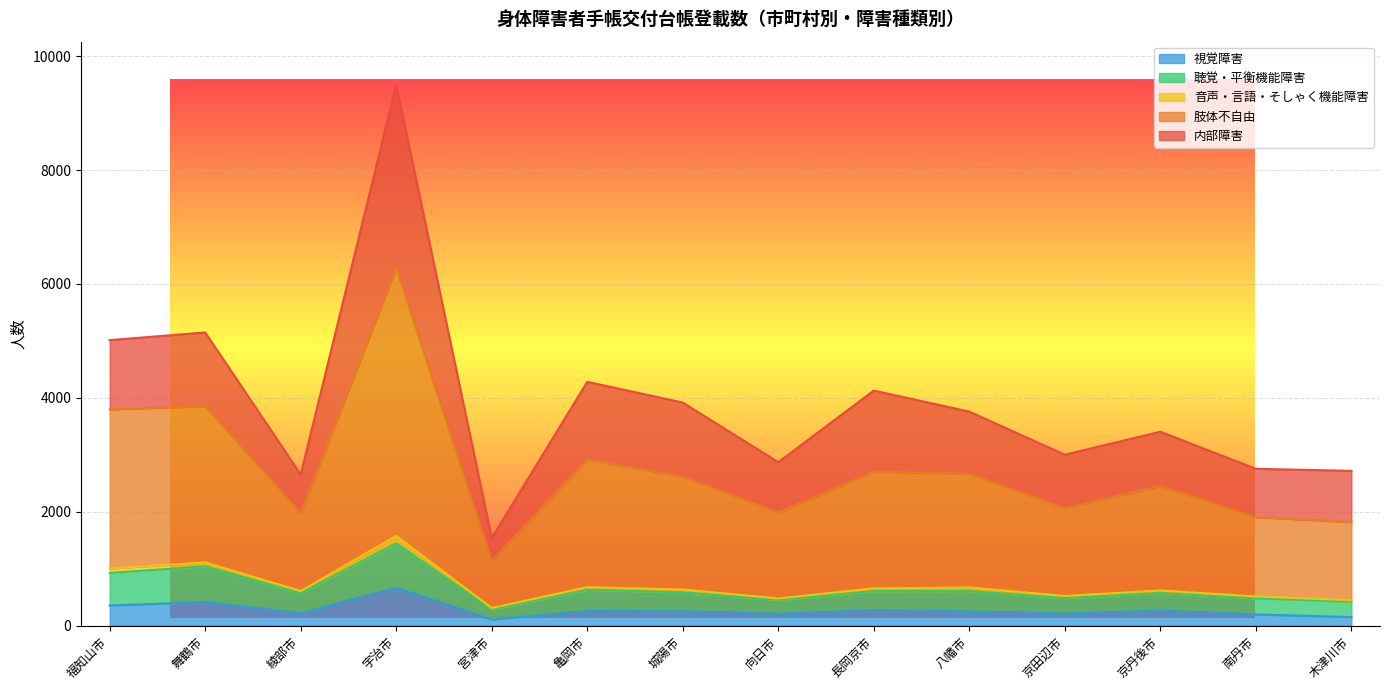

At which category does 聴覚・平衡機能障害 reach its first local valley?

綾部市